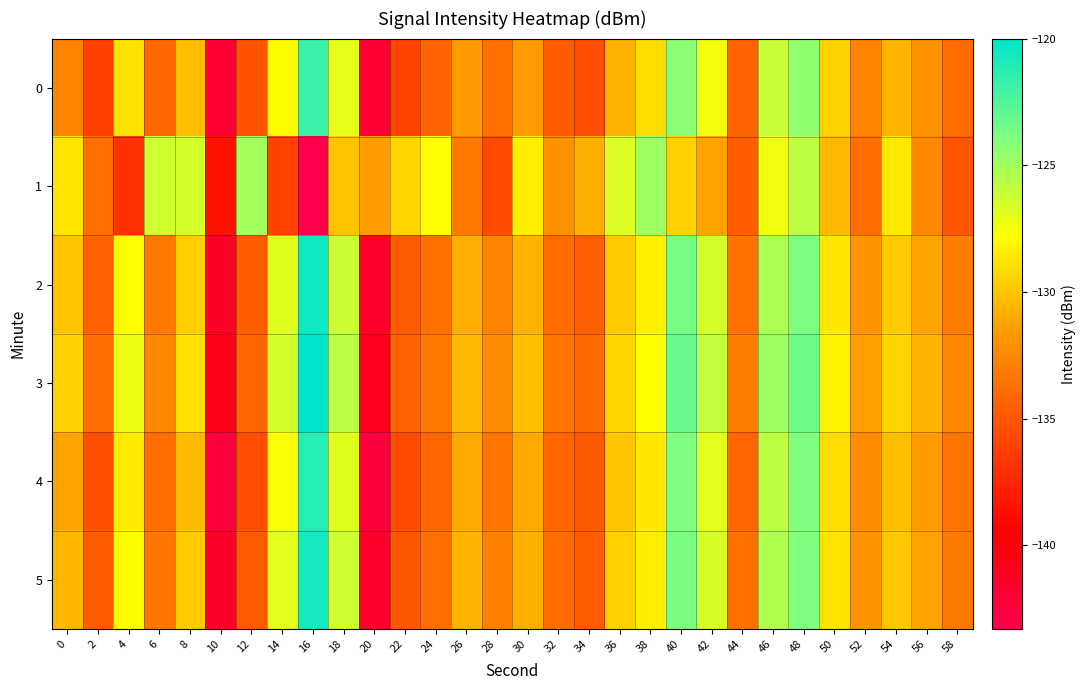

At 36, list the series in order from largest to smallest.

1, 3, 5, 2, 4, 0